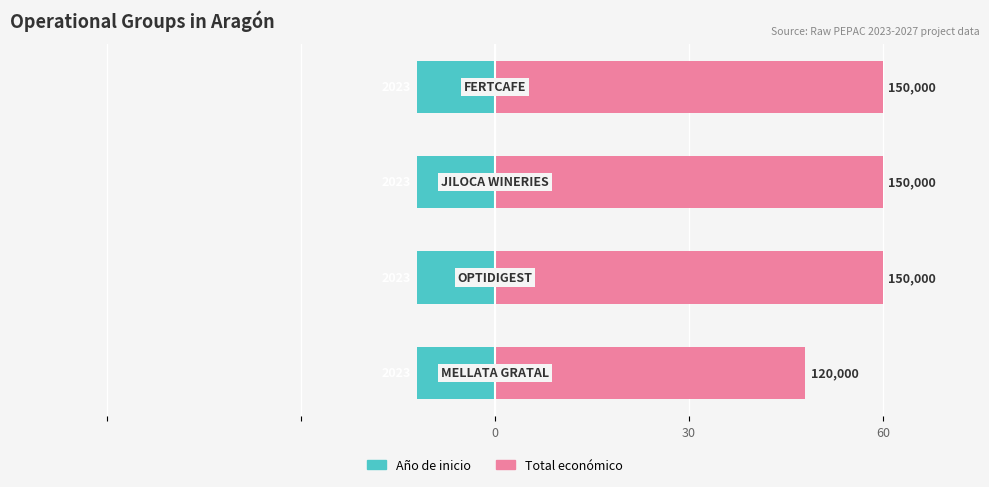

Are the bars horizontal?

Yes